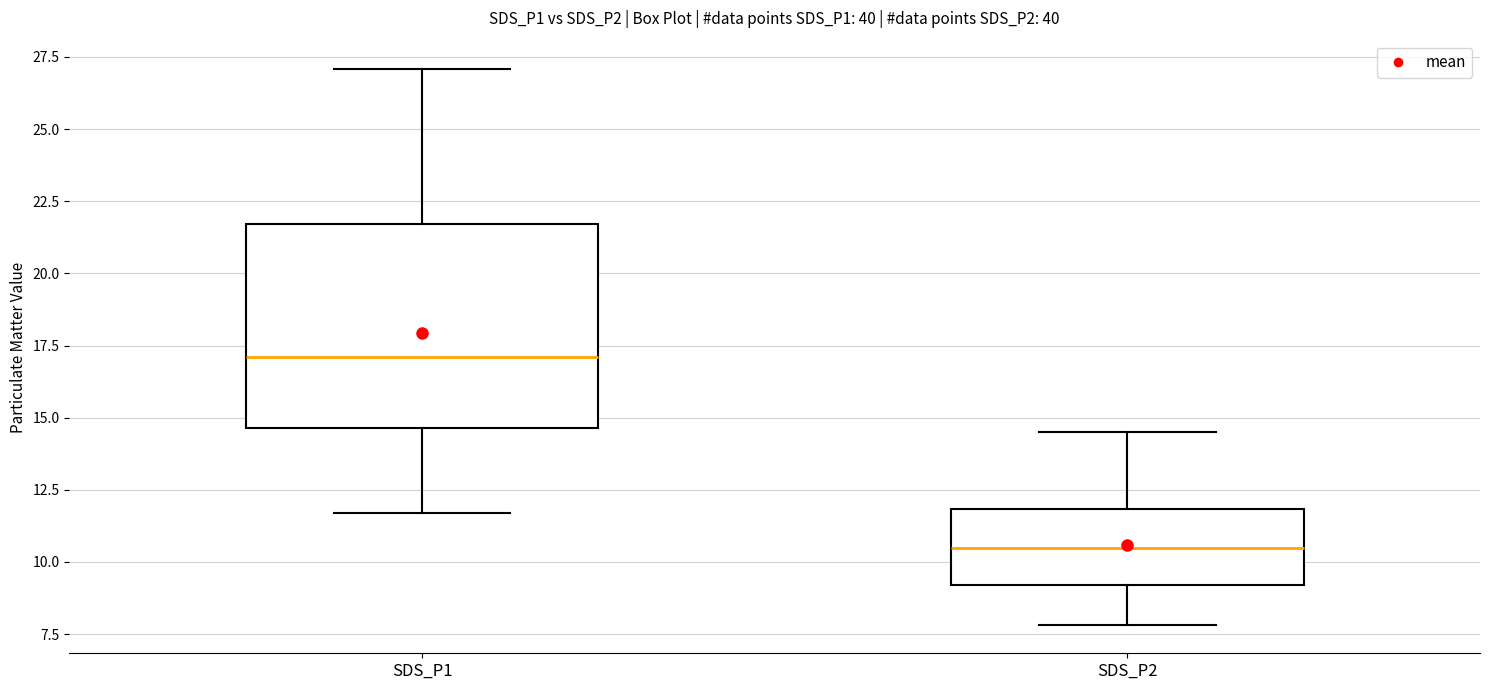

Reading left to right, transcribe this box plot: for each box, give where its median line is, the range the box spans, and where its two whiskers end, as read against the y-axis. The values are not printed on the chart, so give them approximately, as read against the axis.

SDS_P1: median 17.0, box 14.5 to 21.5, whiskers 11.5 to 27.0
SDS_P2: median 10.5, box 9.0 to 12.0, whiskers 8.0 to 14.5